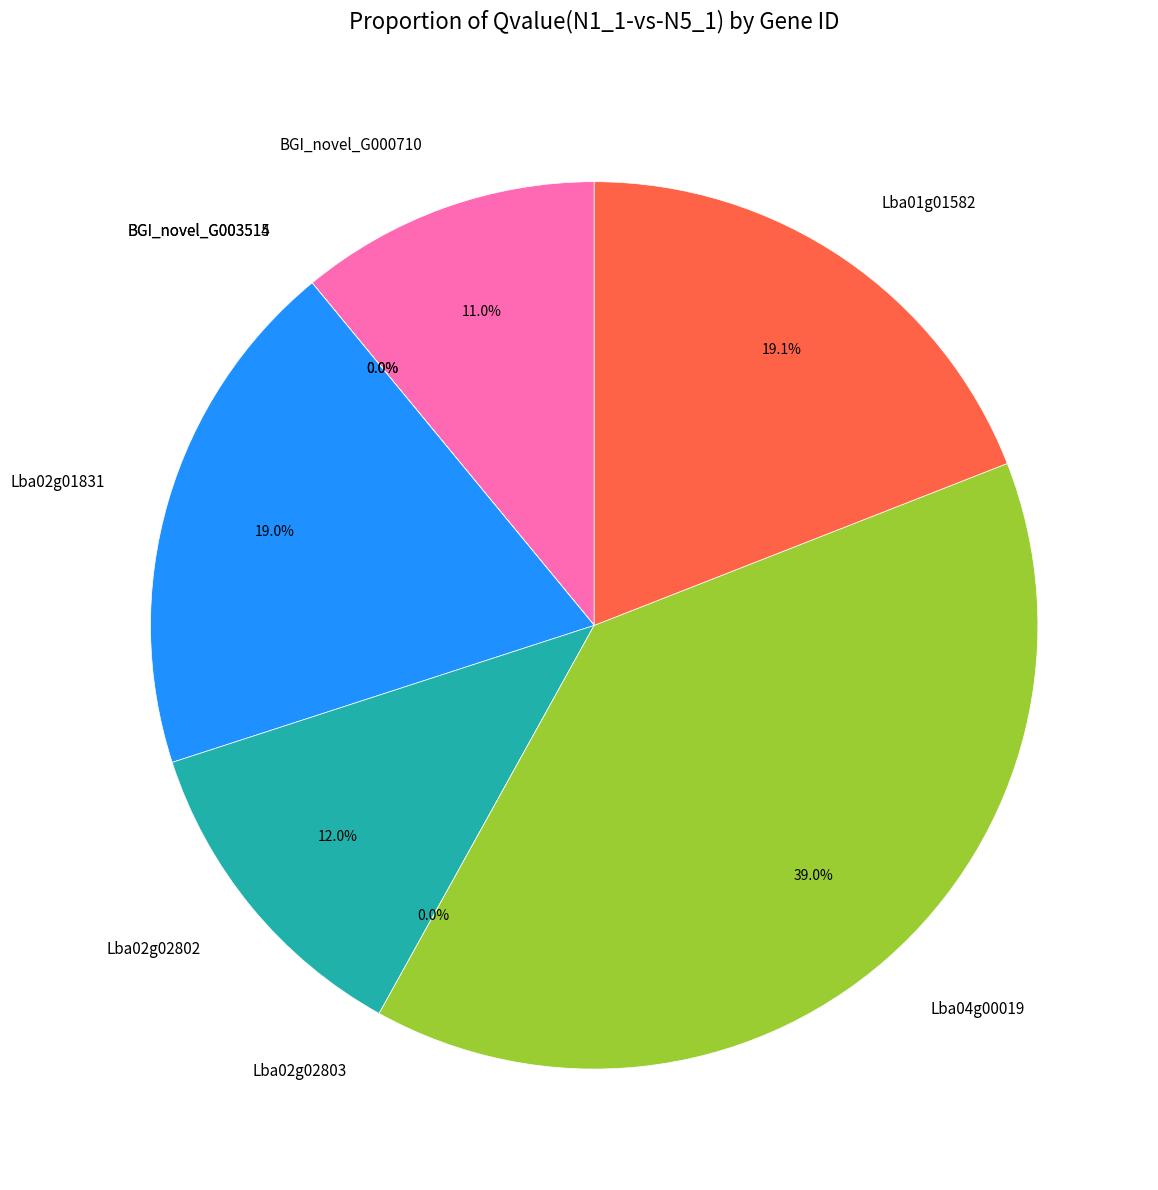

What percentage is the Lba02g02802 slice, to the nearest percent?

12%